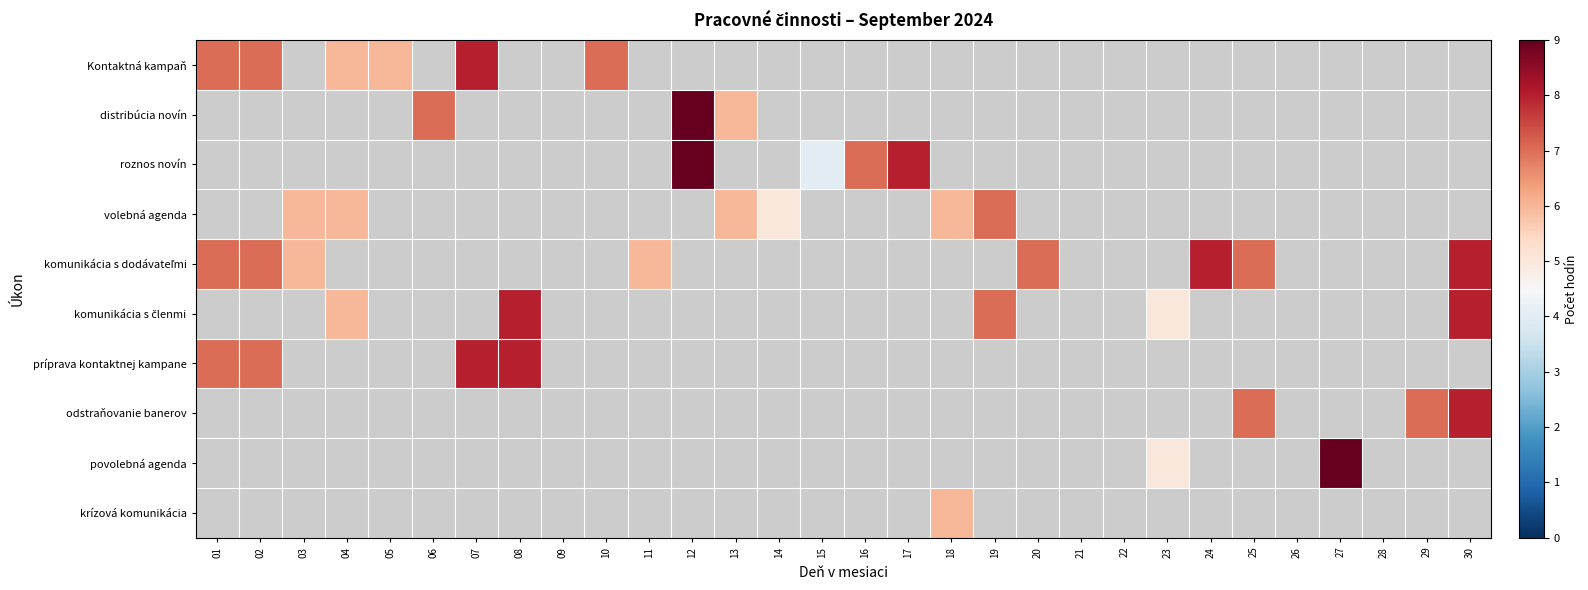

At how many categories does at least one series exceed 8?

2